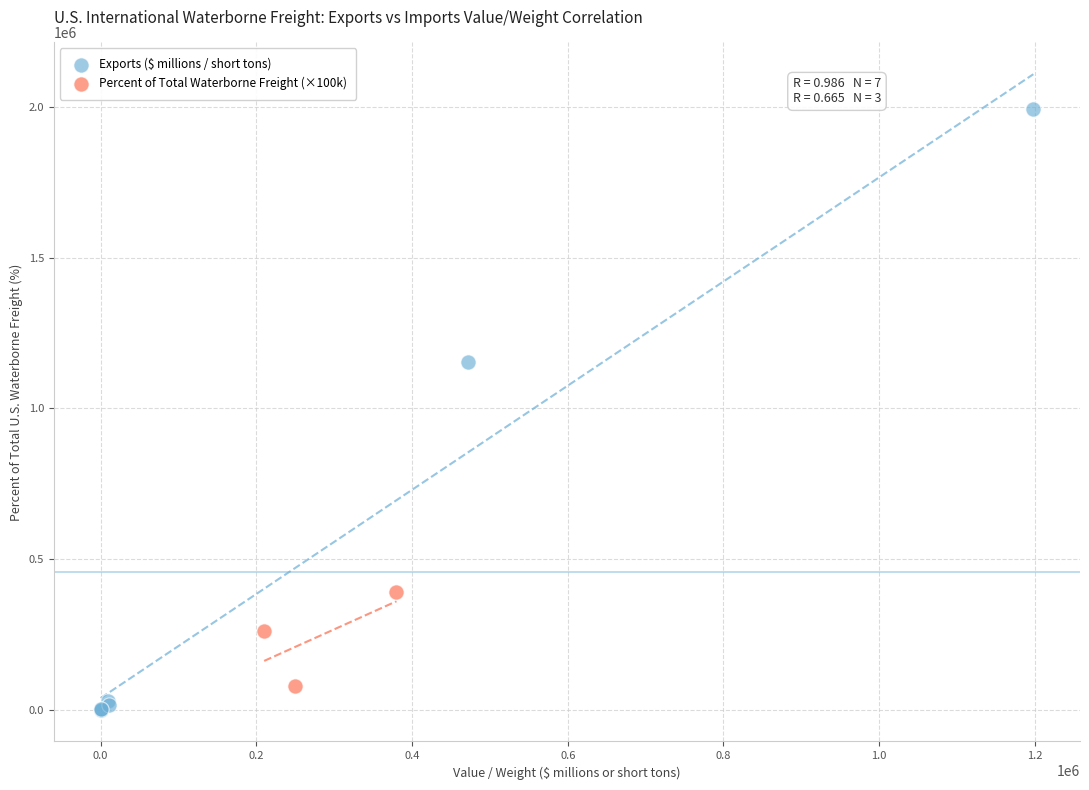

Which series reaches the maximum Y coordinate?

Exports ($ millions / short tons)